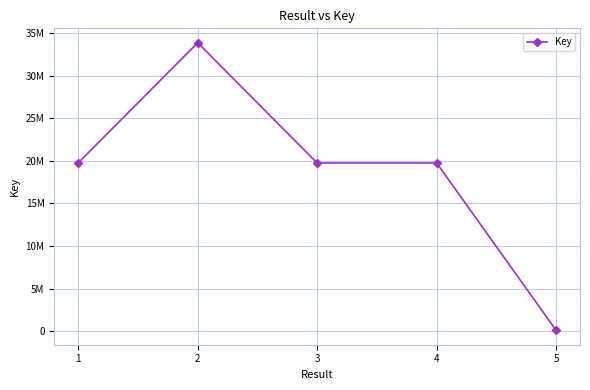

What is the change in value from 3 to 4?

+166